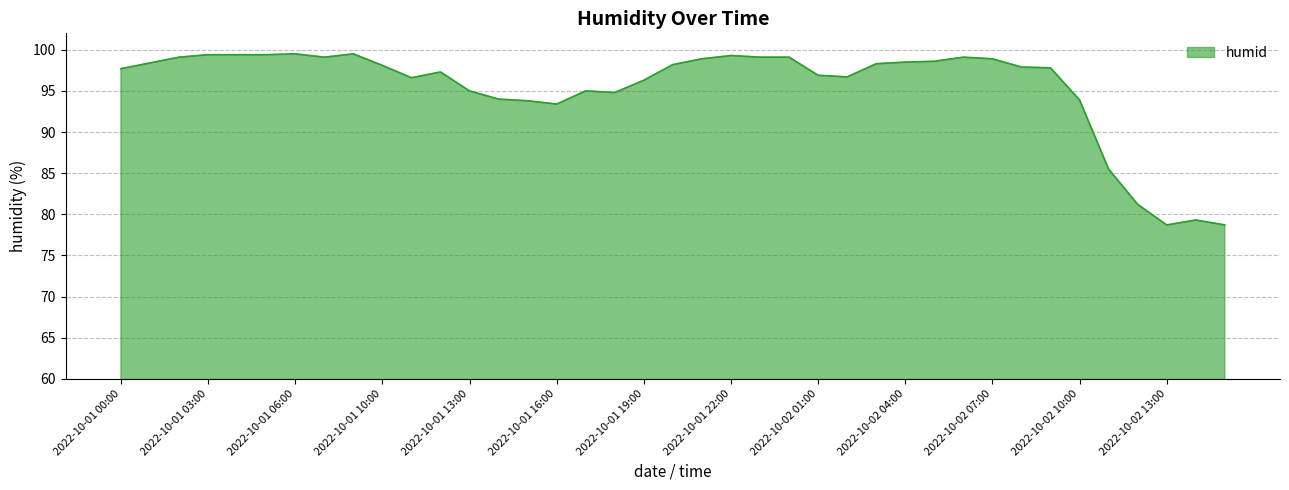

What is the smallest value displayed?

78.7